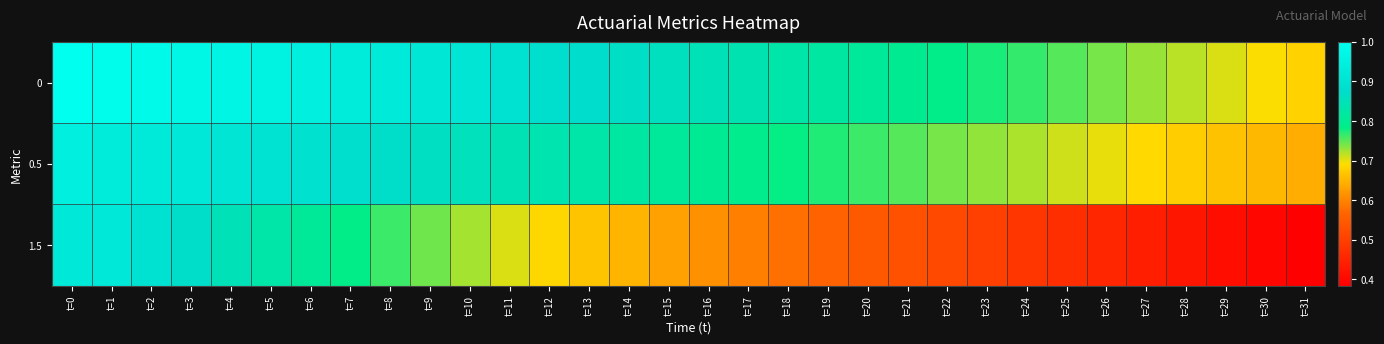

At t=10, list the series in order from largest to smallest.

0, 0.5, 1.5